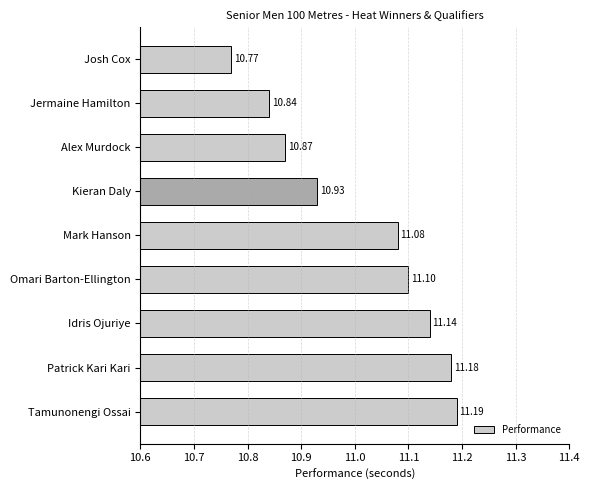

At which label is the value closest to 10?

Josh Cox